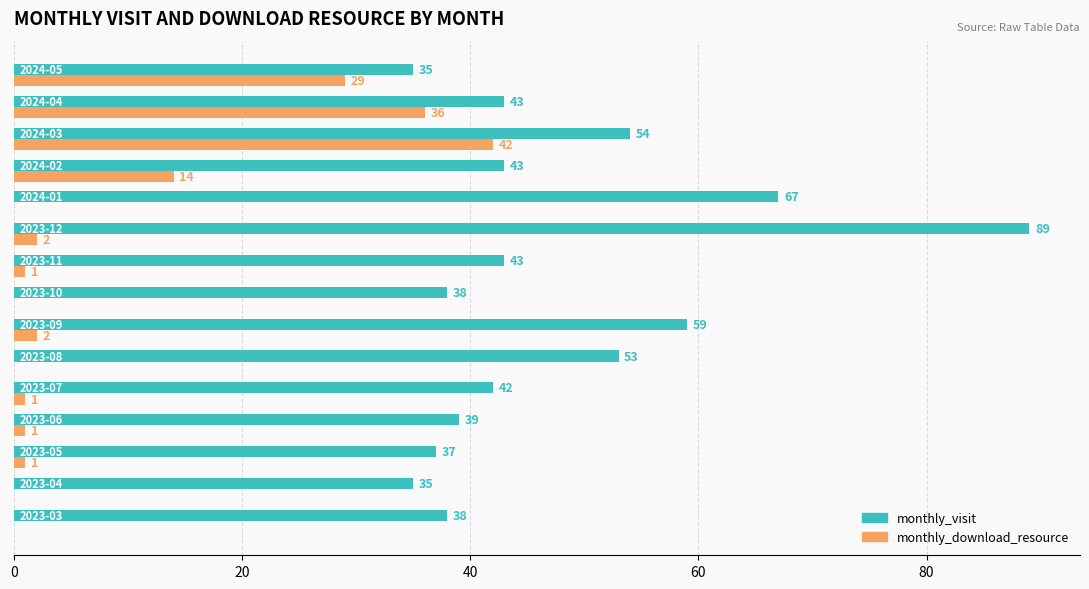

Which series has the largest total across all categories?

monthly_visit